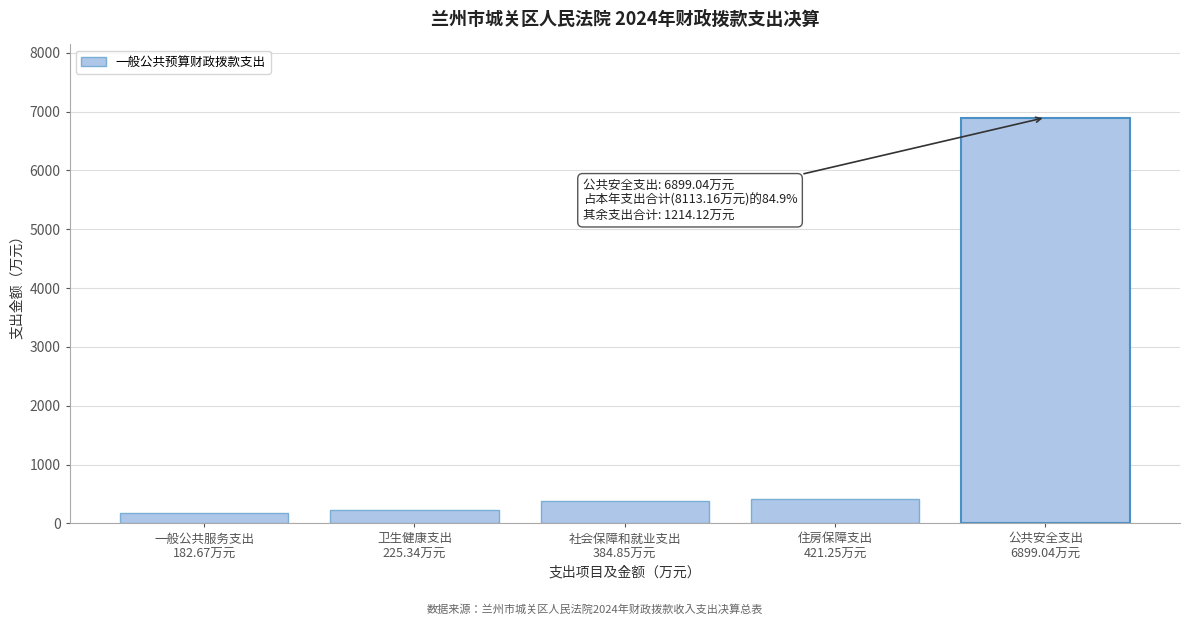

What is the average value?

1622.6